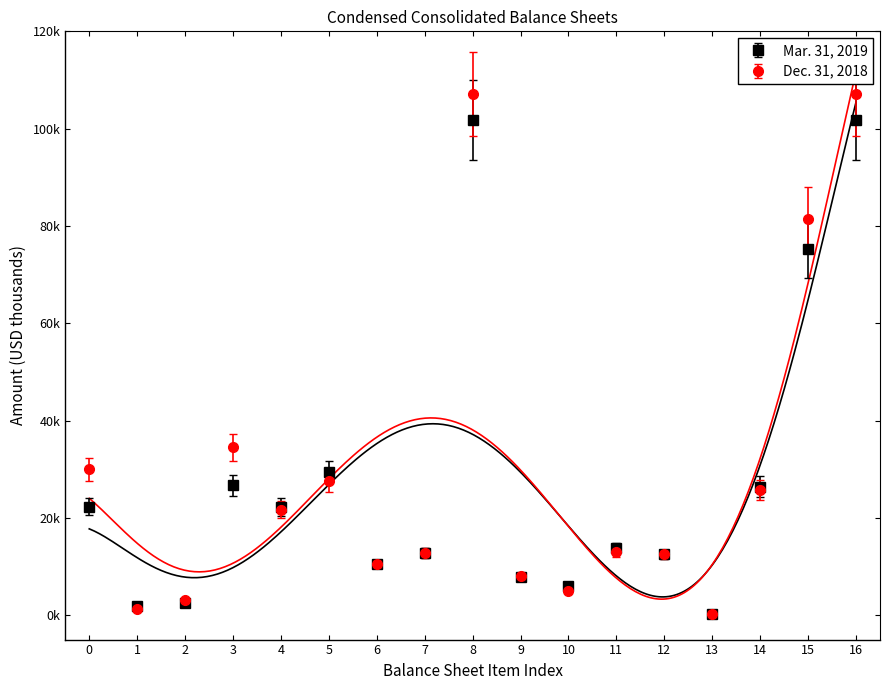

Rank the series by their average value, from highest to lowest.

Dec. 31, 2018, Mar. 31, 2019